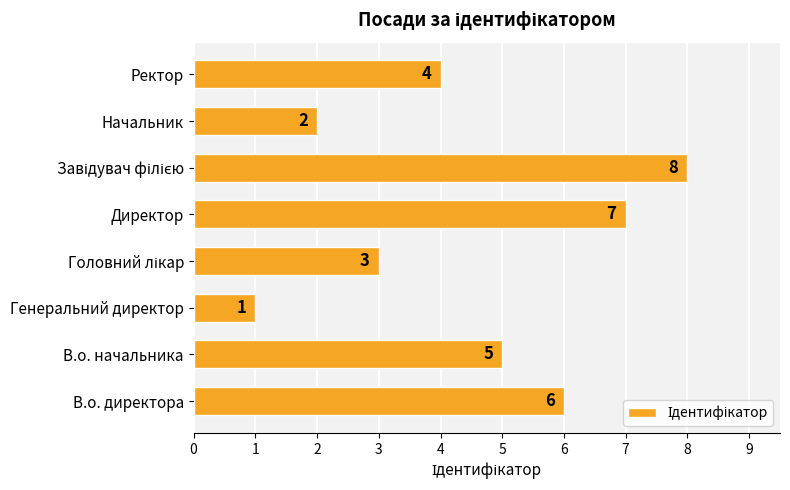

Reading bottom to top, list all the values displayed in this chart.

6	5	1	3	7	8	2	4